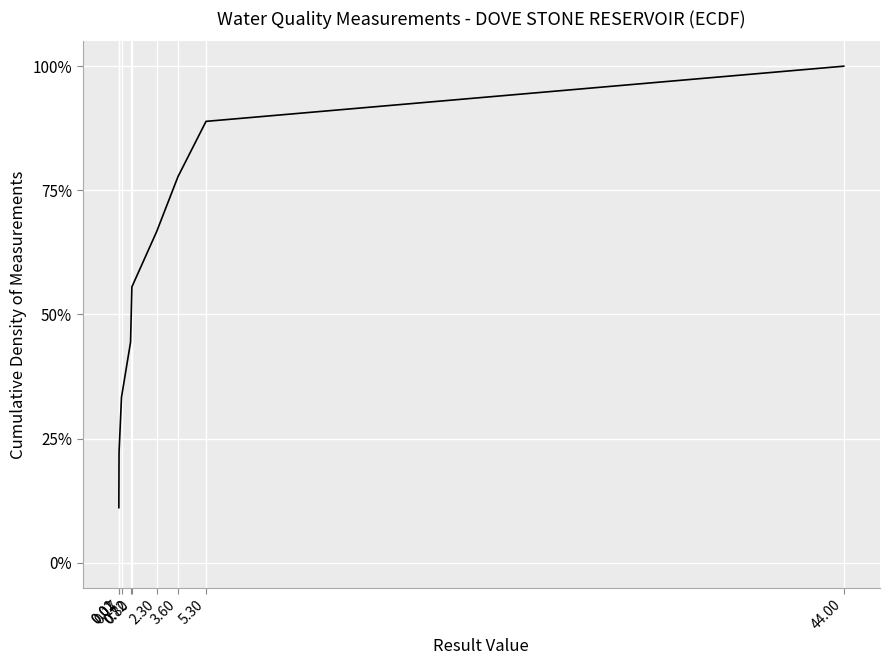

What is the difference between the maximum and minimum values?

88.9